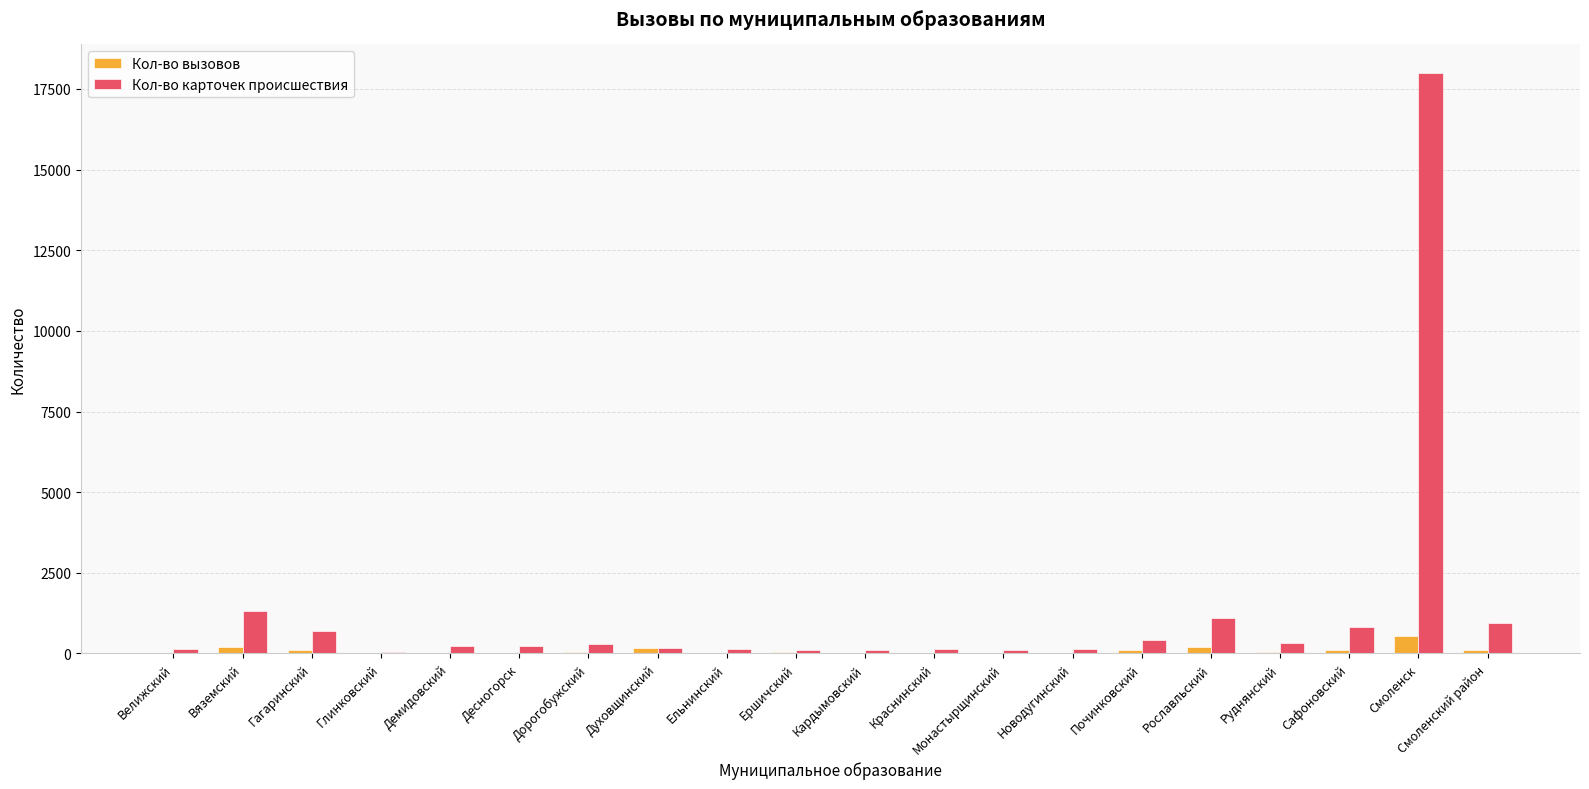

What is the total value across all series at Монастырщинский?

100